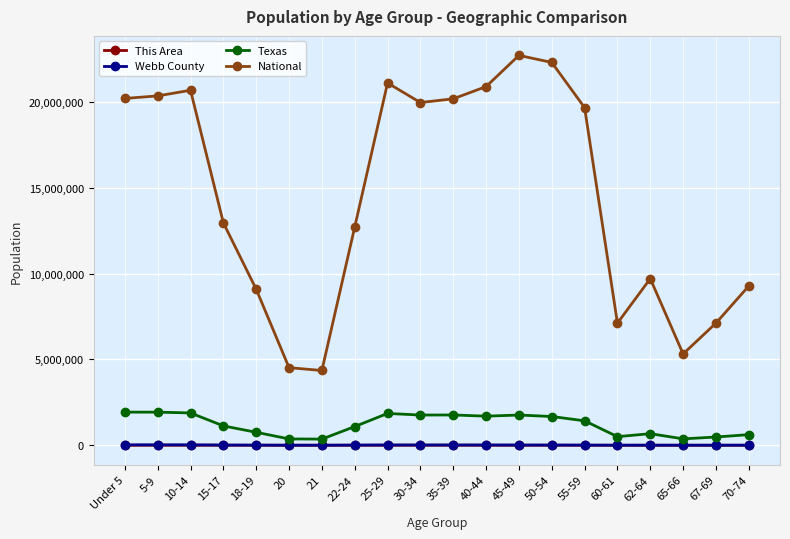

The National series shows 19664805 at 55-59. True or false?

True